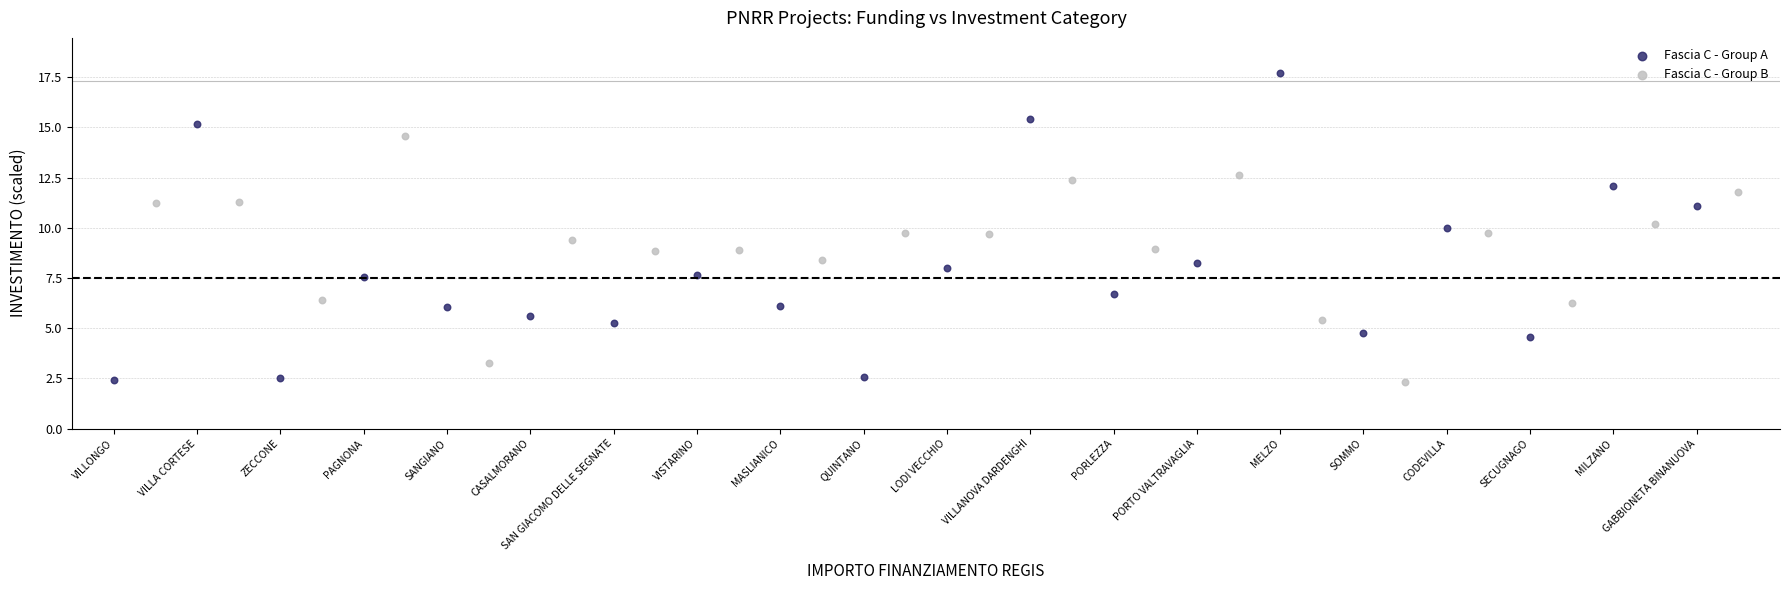

Which series contains the highest Y value?

Fascia C - Group A